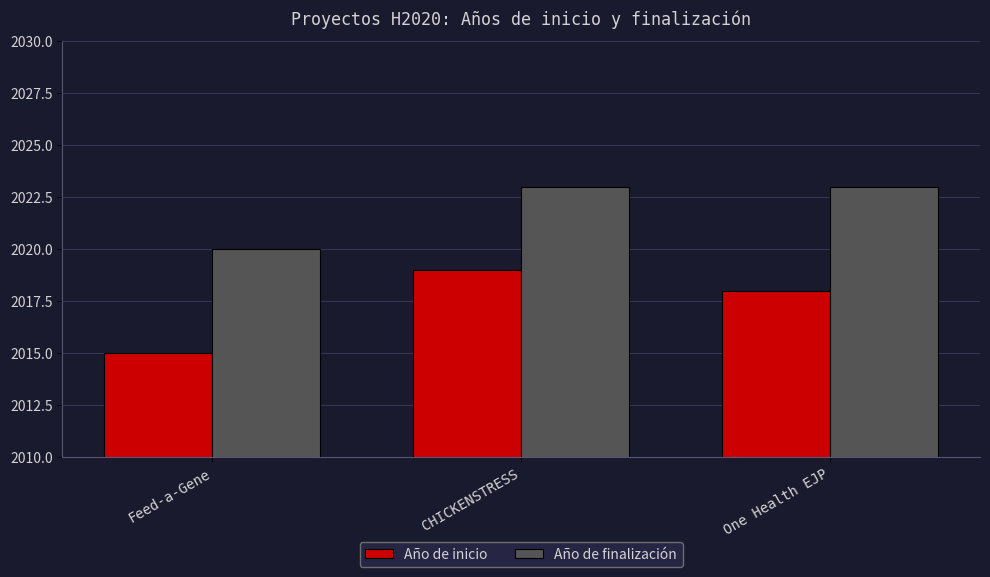

What position from the right is One Health EJP?

1